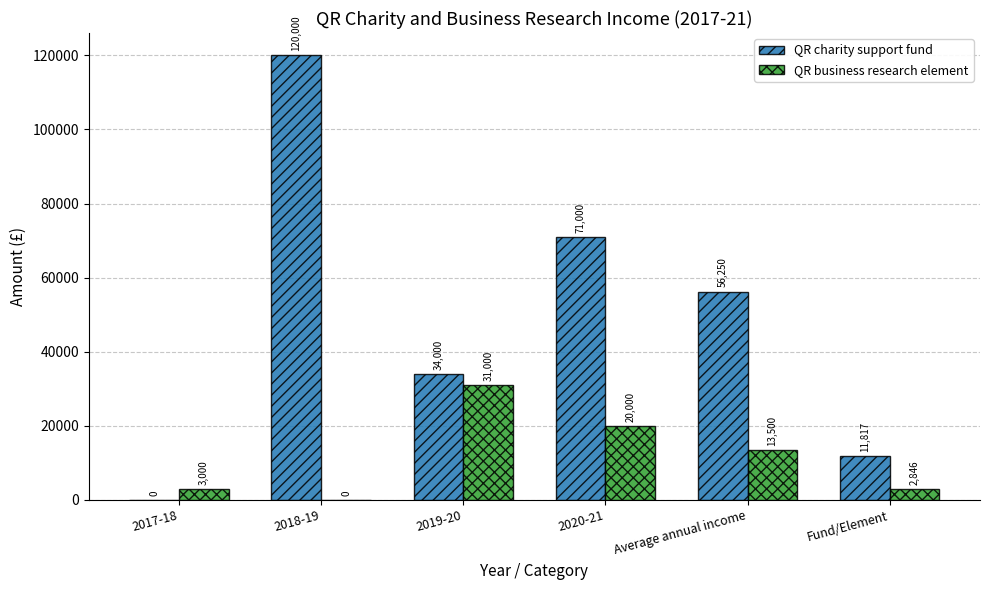

What is the greatest value displayed?

120000